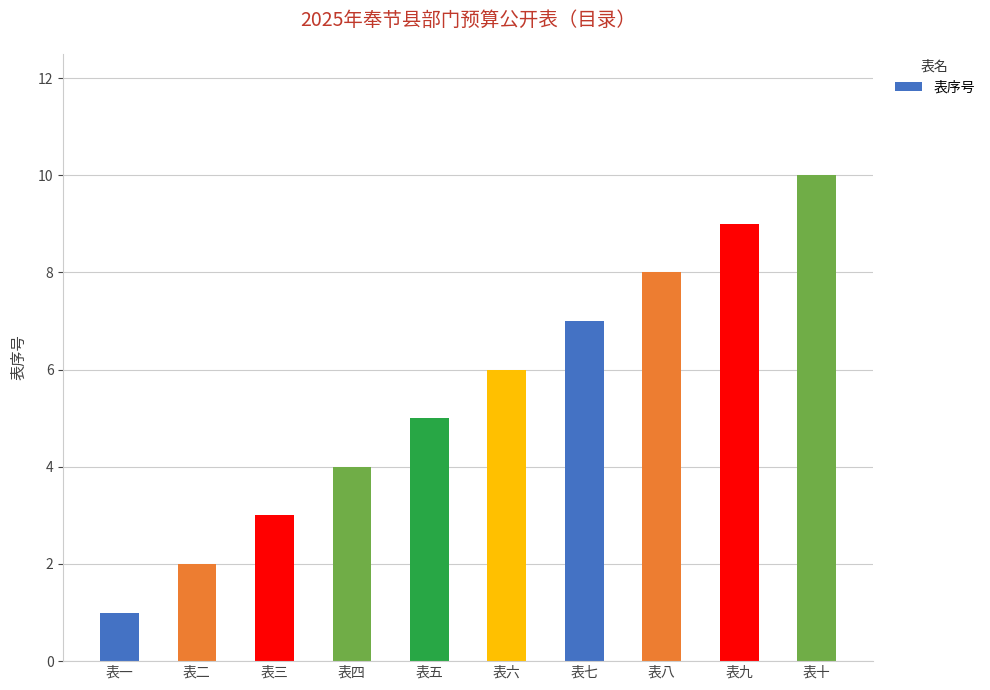

Between 表八 and 表十, which is larger?

表十